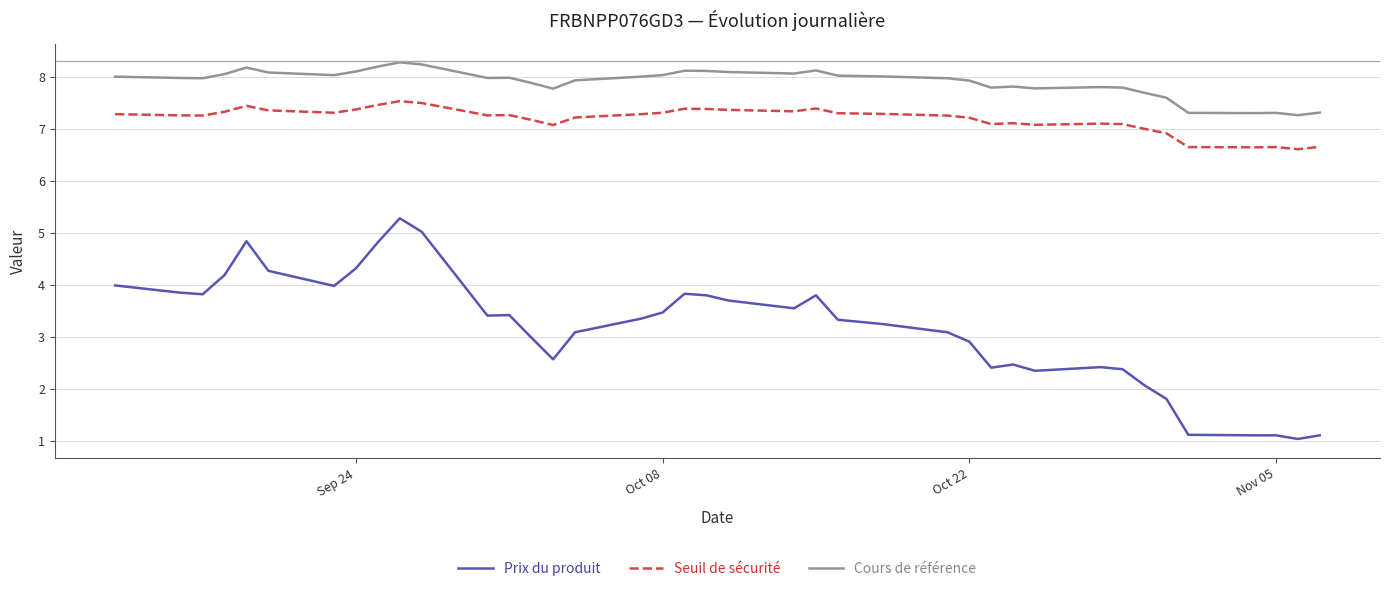

What is the greatest value displayed?

8.3